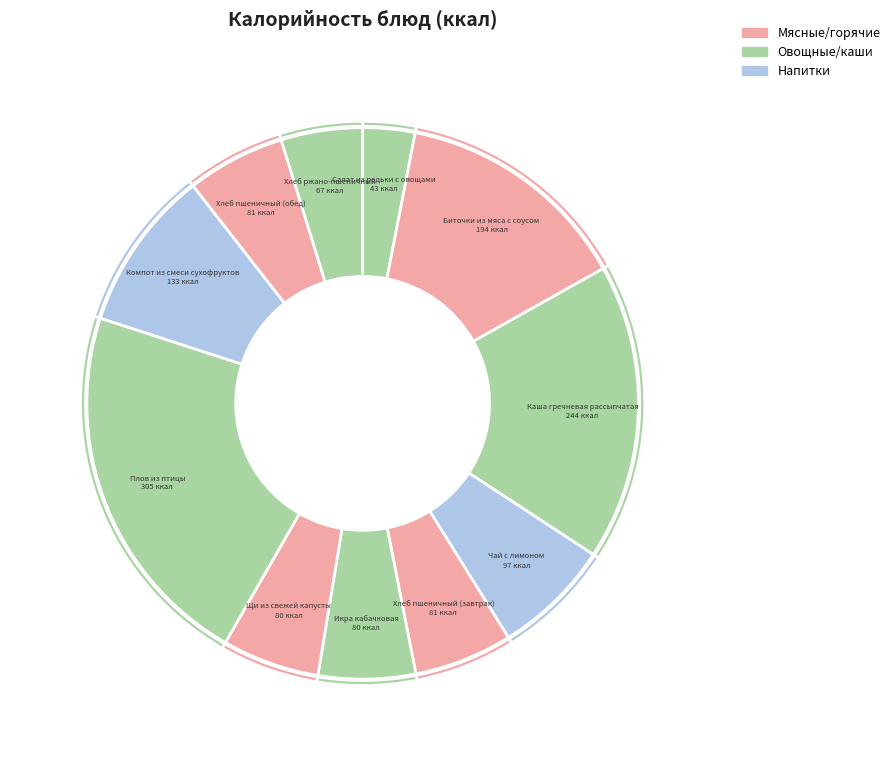

Which has a higher value, Икра кабачковая or Салат из редьки с овощами?

Икра кабачковая